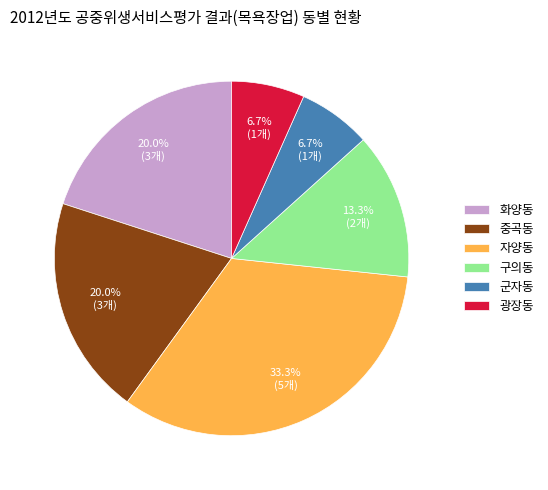

How many segments does this pie chart have?

6